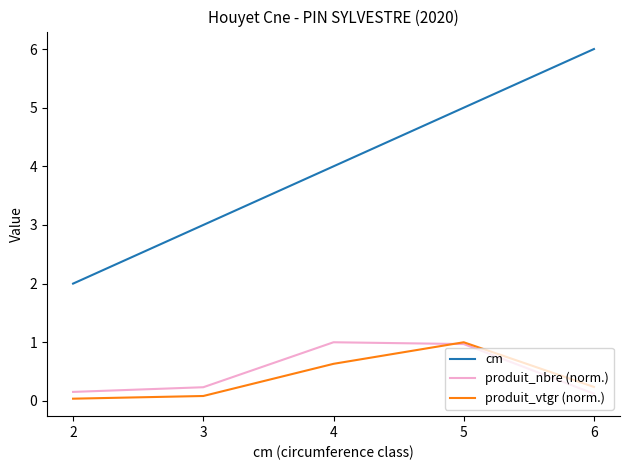

How many lines are shown in the chart?

3